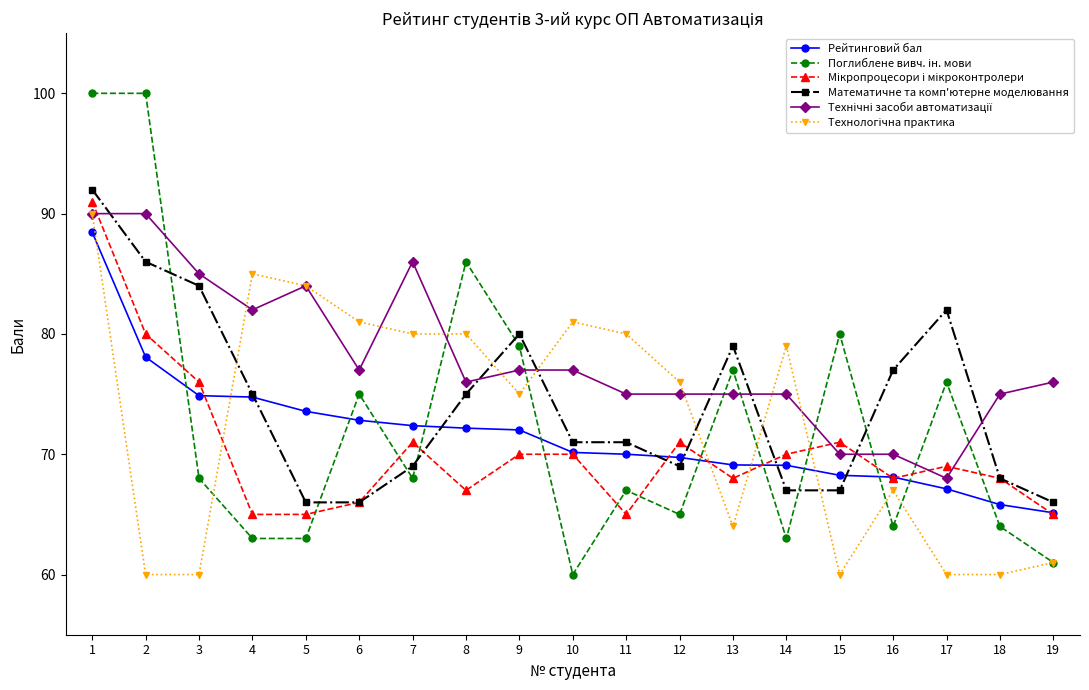

What is the minimum value for Математичне та комп'ютерне моделювання?

66.0